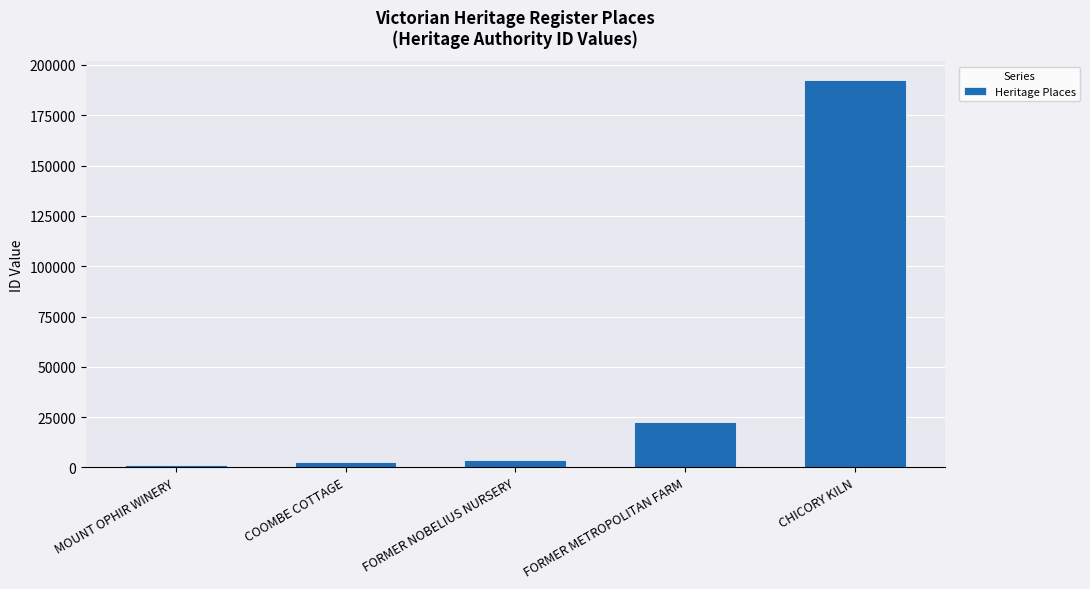

What is the value of the 5th bar from the left?

192306